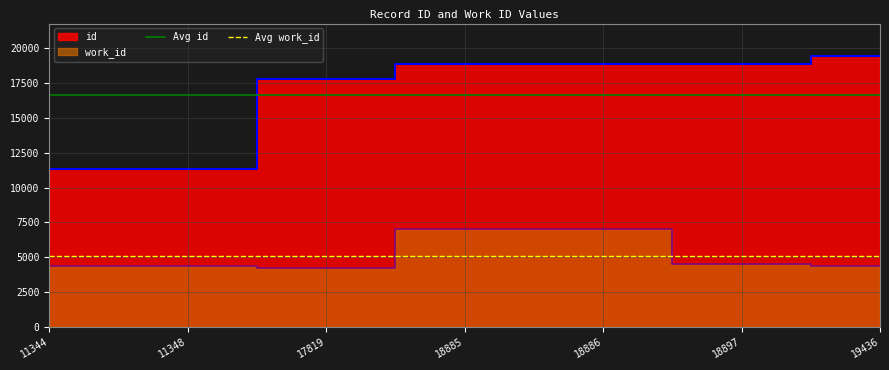

What is the sum of the Avg work_id values at 11348 and 11344?

10222.0